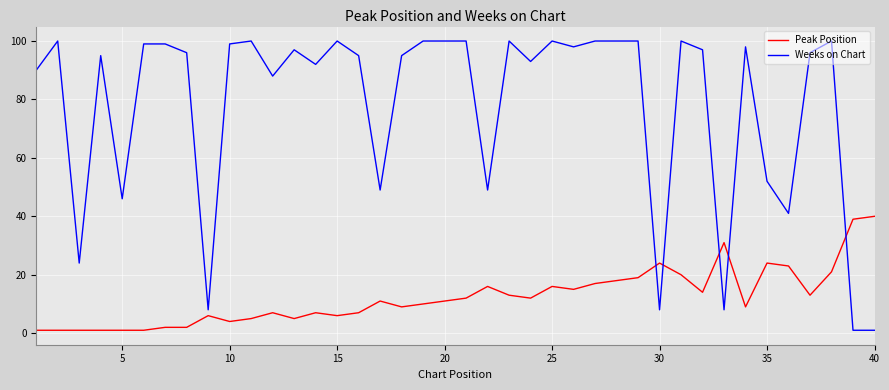

Which series has the largest total across all categories?

Weeks on Chart